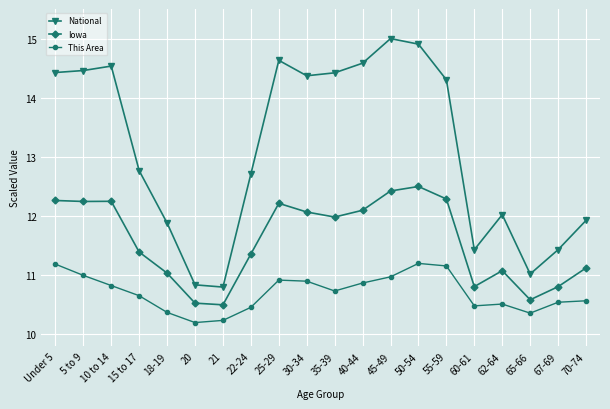

Between Under 5 and 10 to 14, which series saw the biggest shift?

This Area